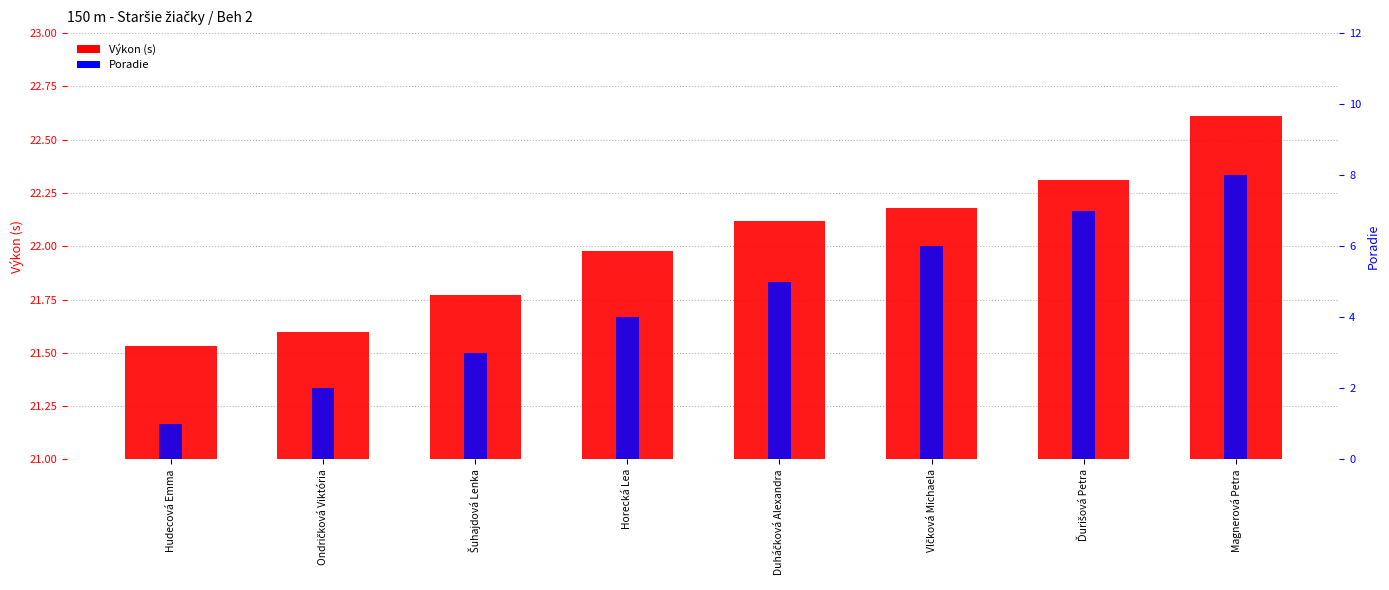

The Poradie series shows 1.1 at Šuhajdová Lenka. True or false?

False